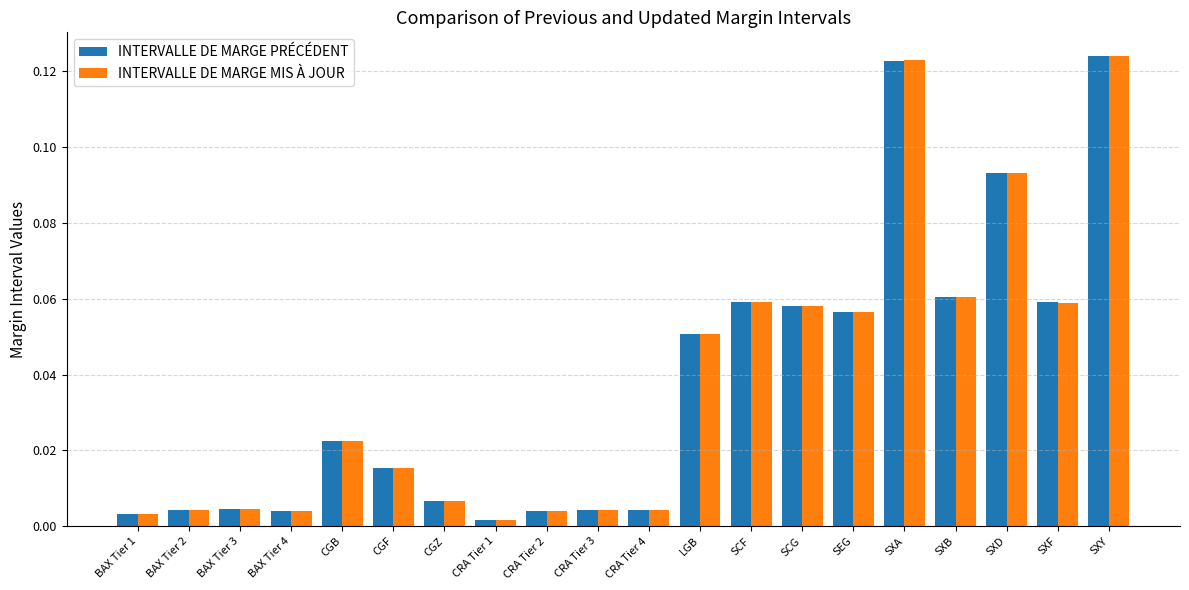

The value of INTERVALLE DE MARGE PRÉCÉDENT at SEG is 0.0. True or false?

False